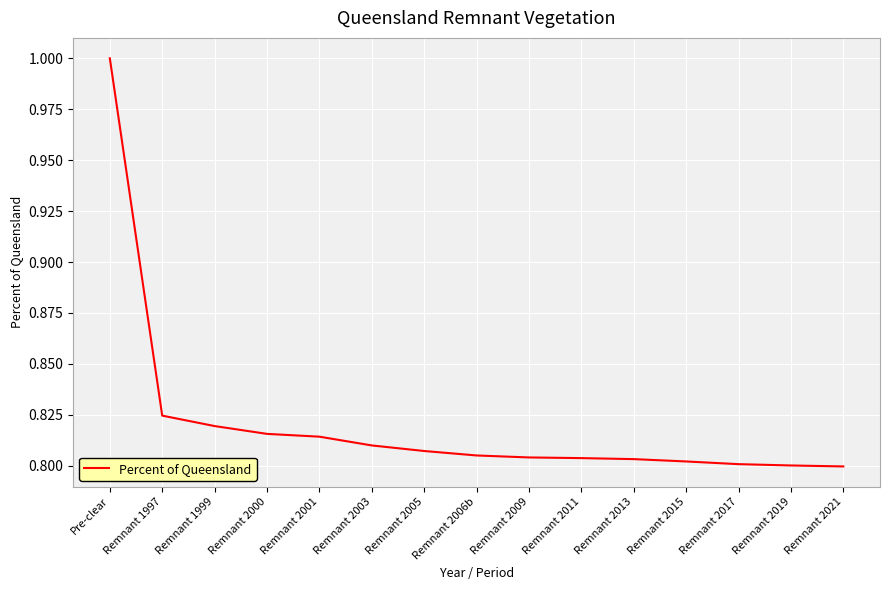

What is the sum of all values?

12.3